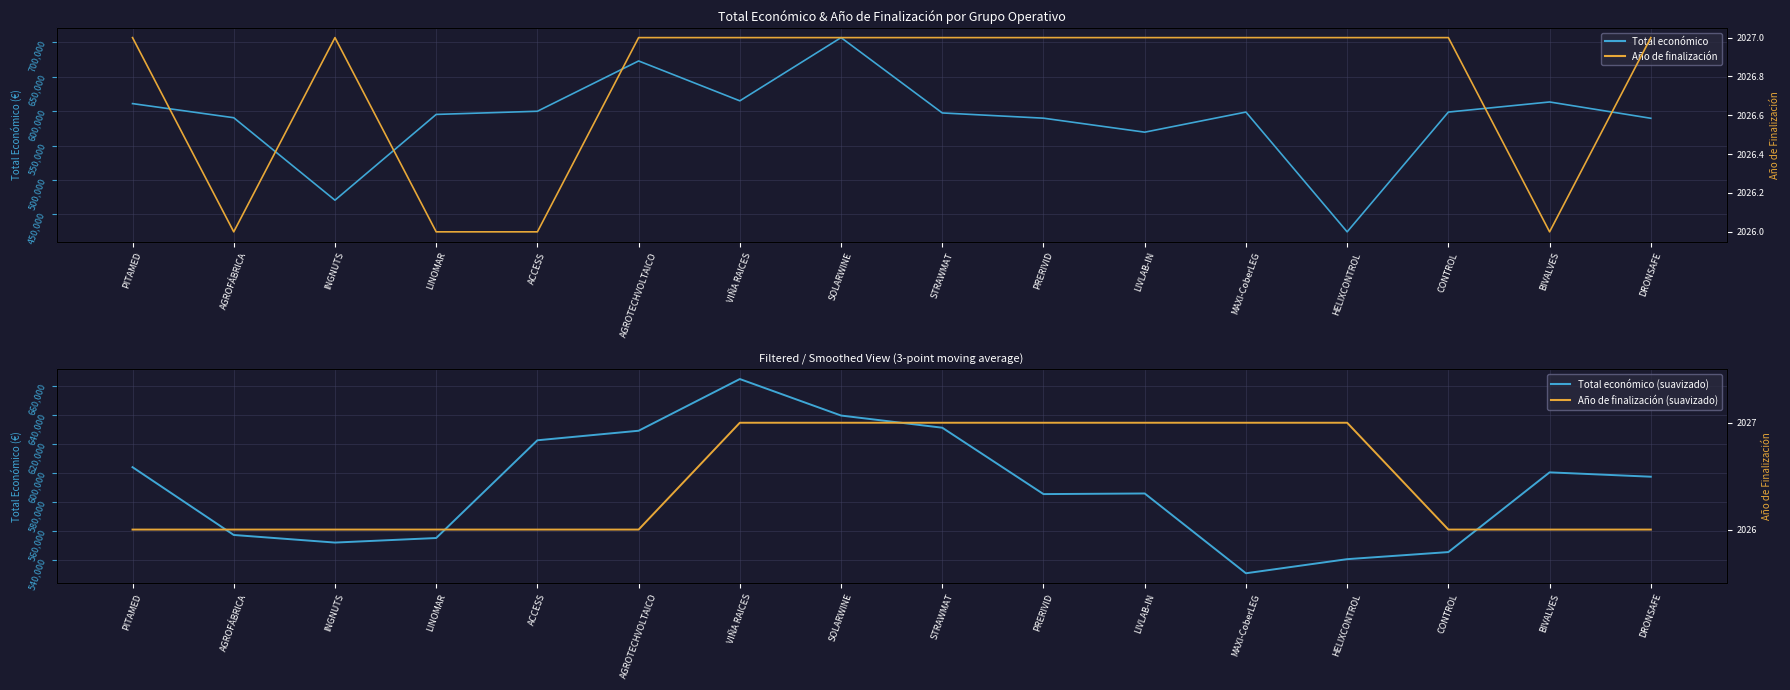

What value does the Total económico series have at PRERIVID, to the nearest 10?

589730